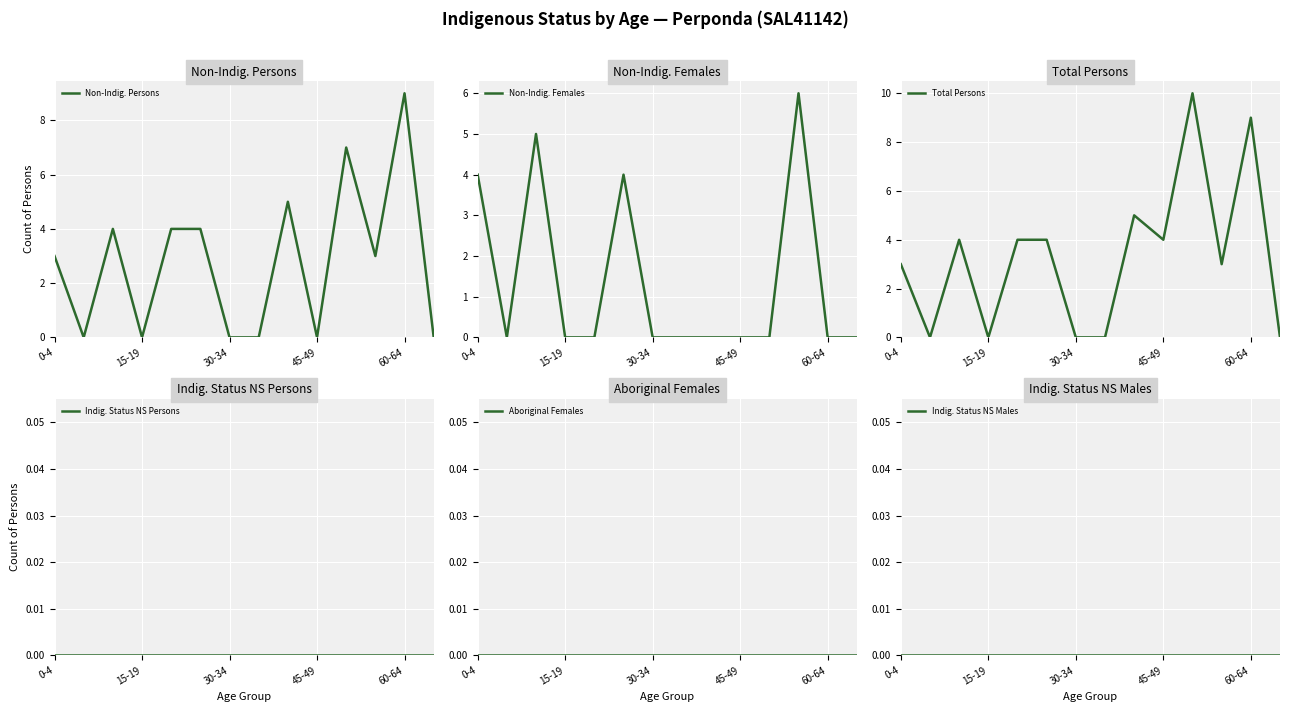

True or false: Indig. Status NS Persons and Indig. Status NS Males cross at least once.

False